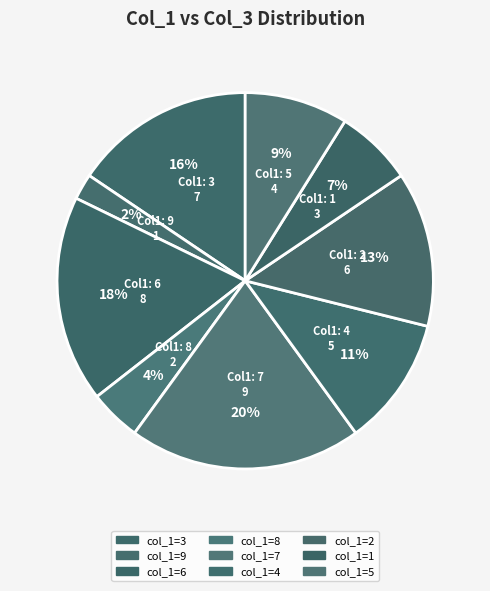

Is there a majority slice in this chart?

No